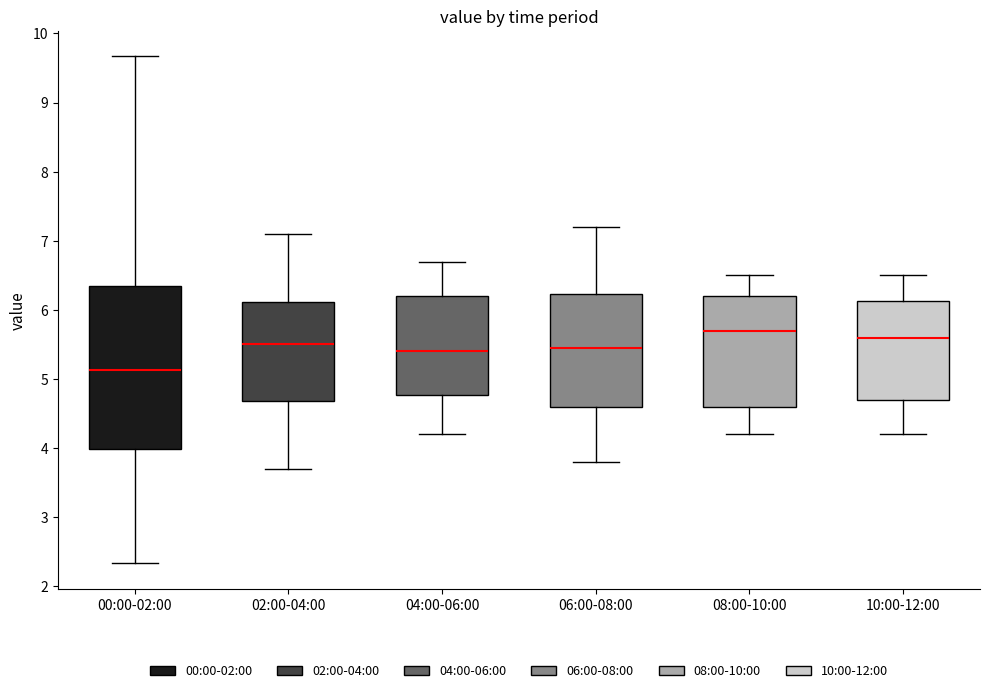

Which box's median line is the highest?

08:00-10:00